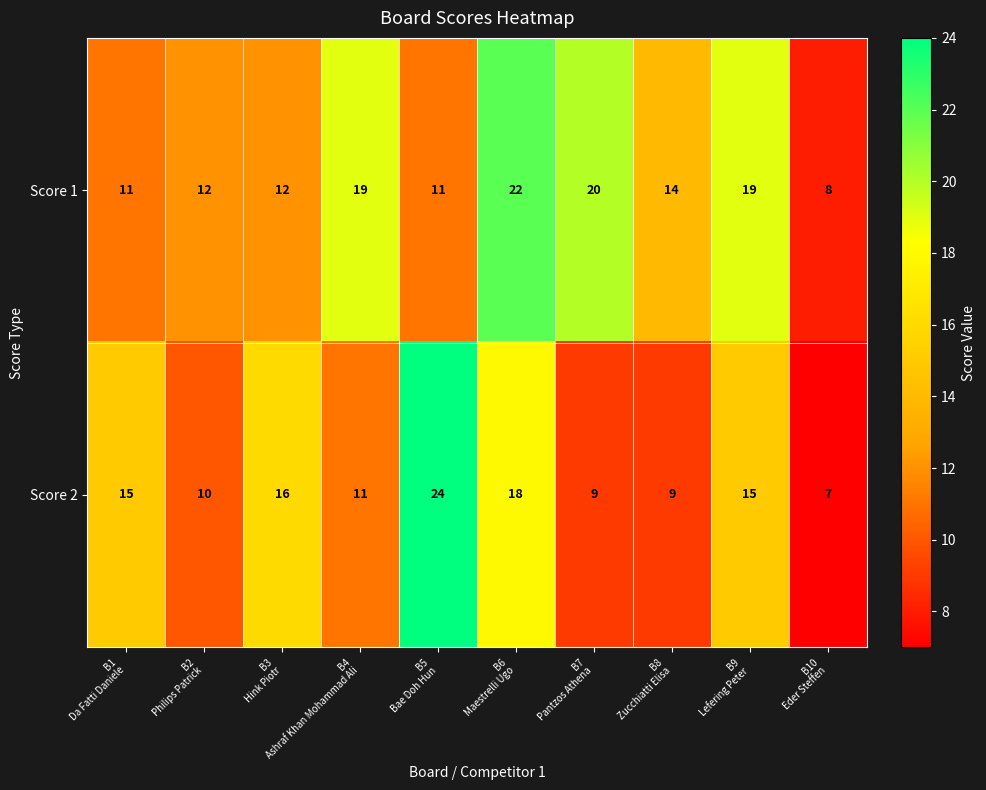

What is the average value of the Score 2 series?

13